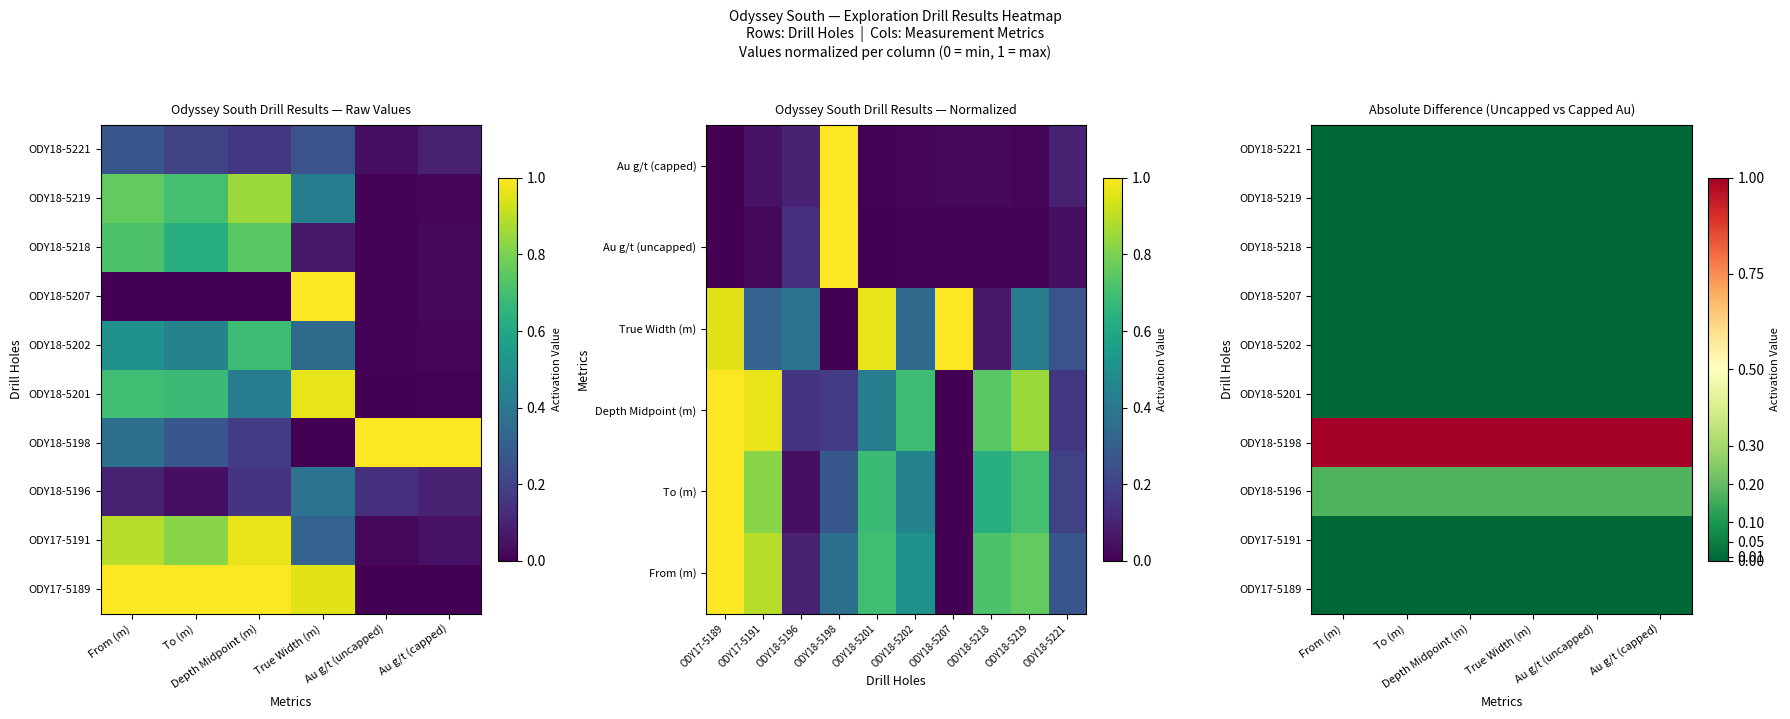

At which category does the chart reach its peak across all series?

From (m)